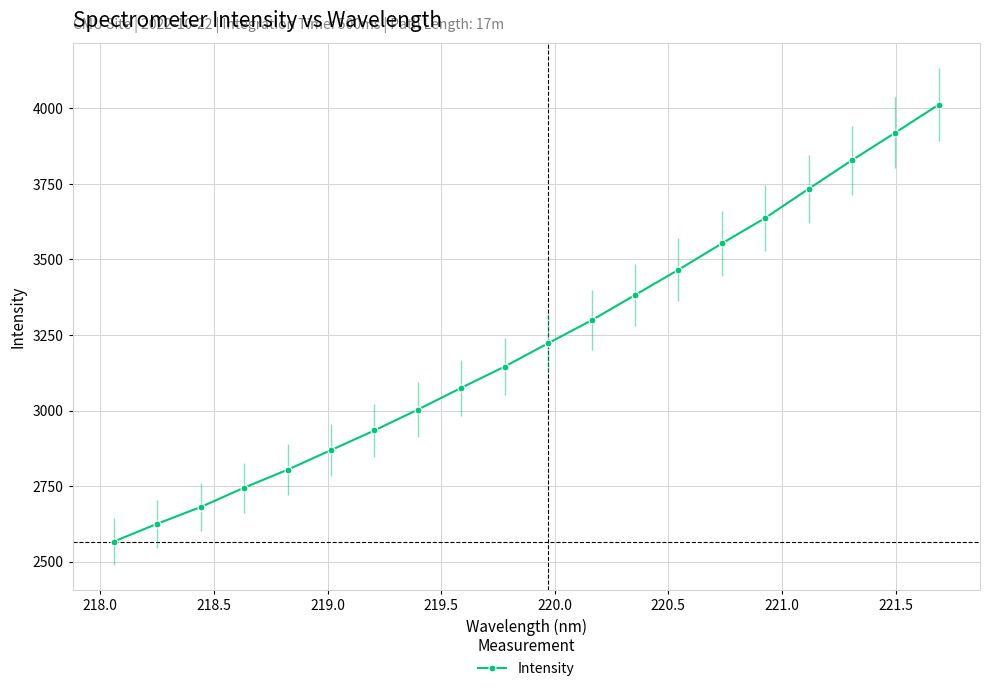

How many lines are shown in the chart?

1